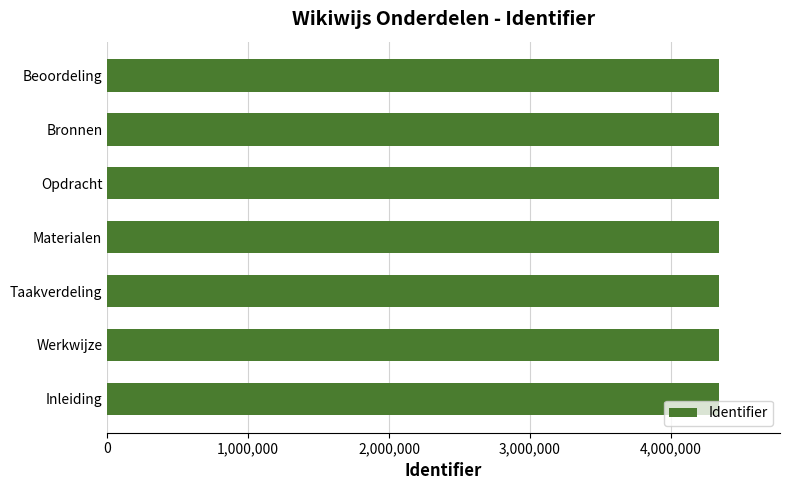

What is the approximate value at Materialen?

4342164